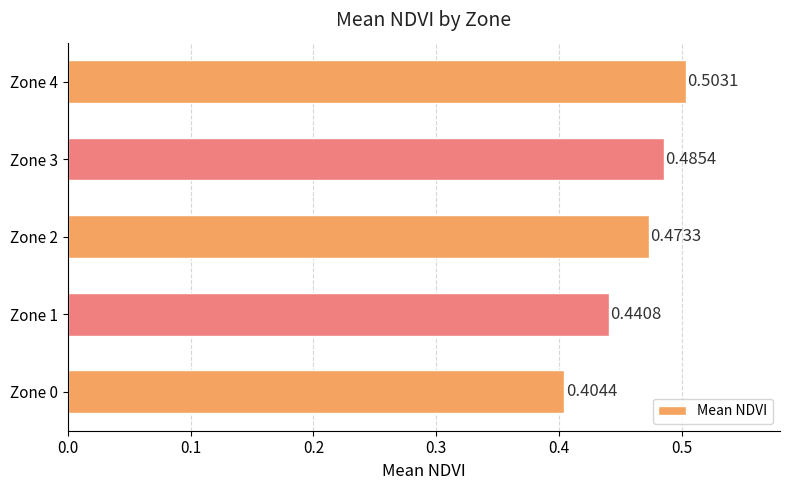

What is the sum of the values at Zone 2 and Zone 0?

0.9